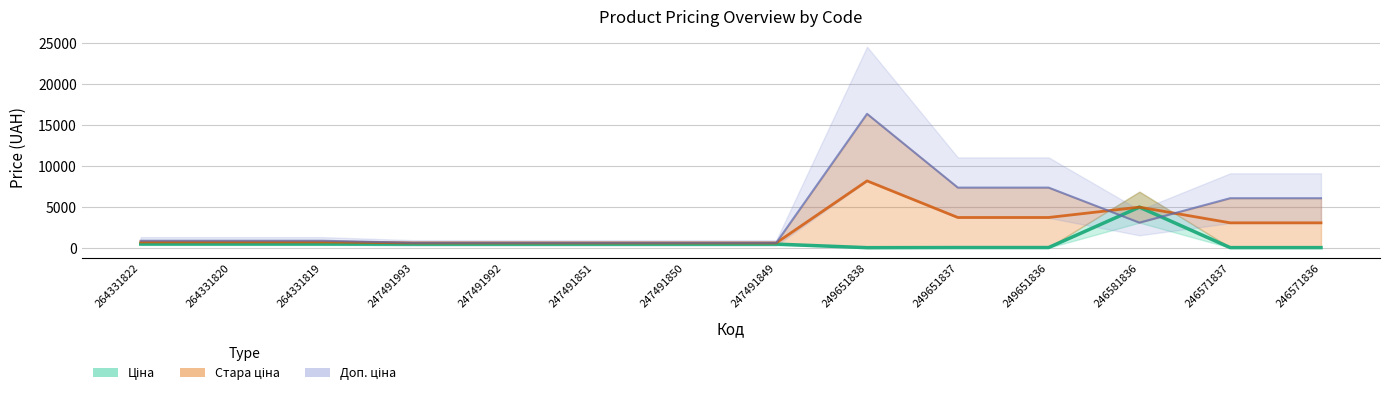

Between which two adjacent categories do Доп. ціна and Ціна first intersect?

249651836 and 246581836